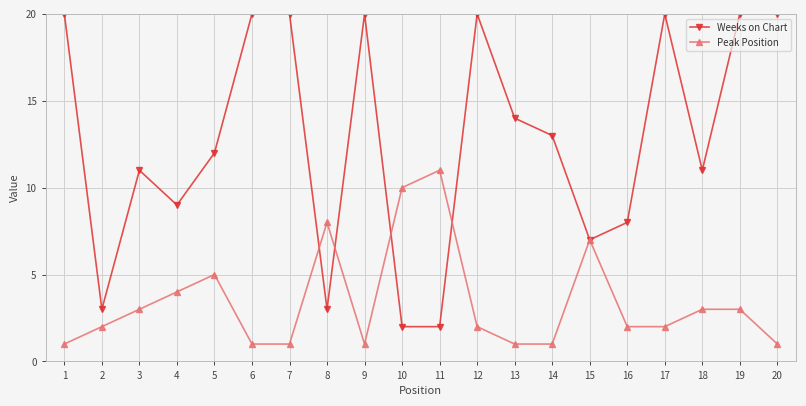

True or false: Peak Position and Weeks on Chart cross at least once.

True